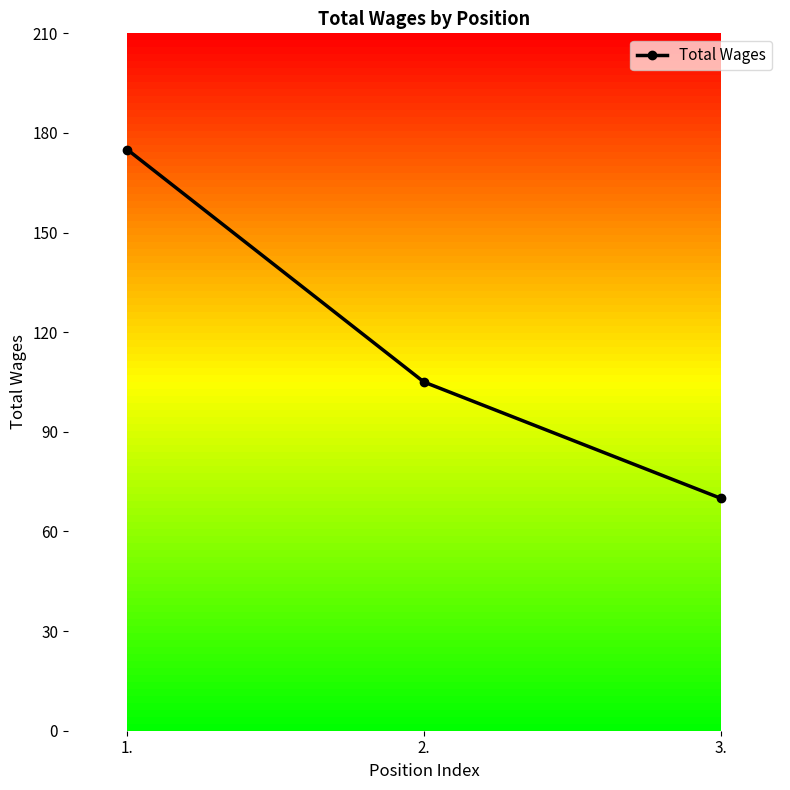

The chart shows a value of 118 at 1.. True or false?

False